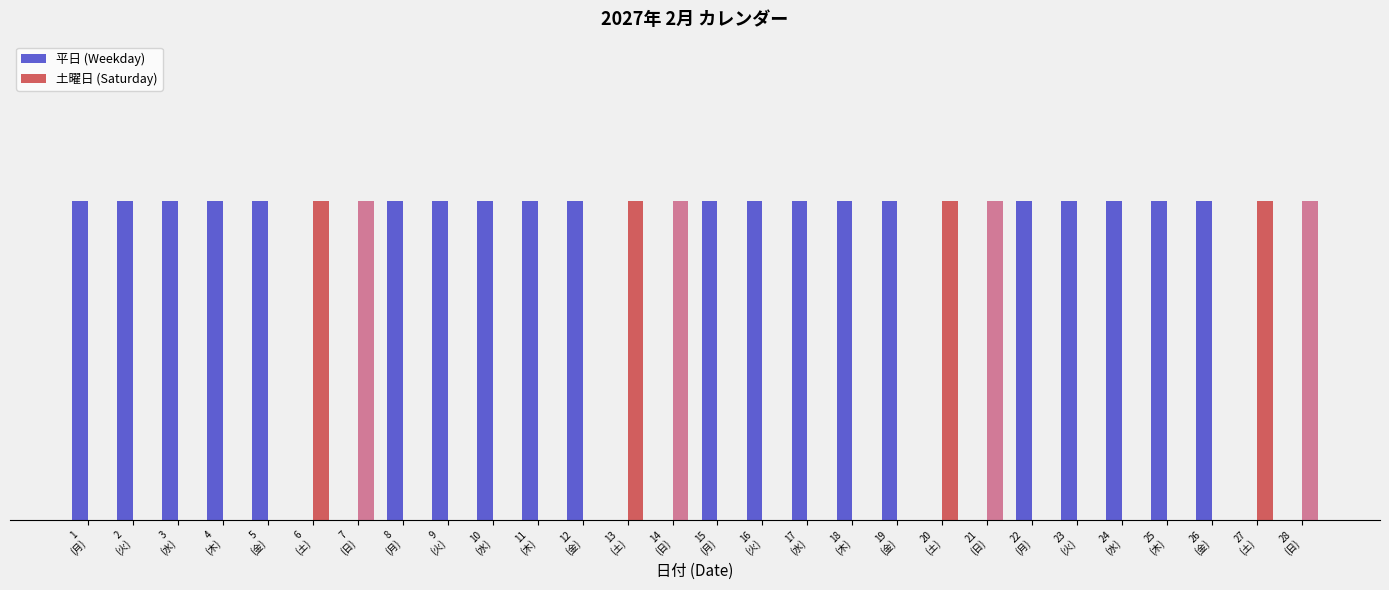

The value of 平日 (Weekday) at 26
(金) is 1. True or false?

False